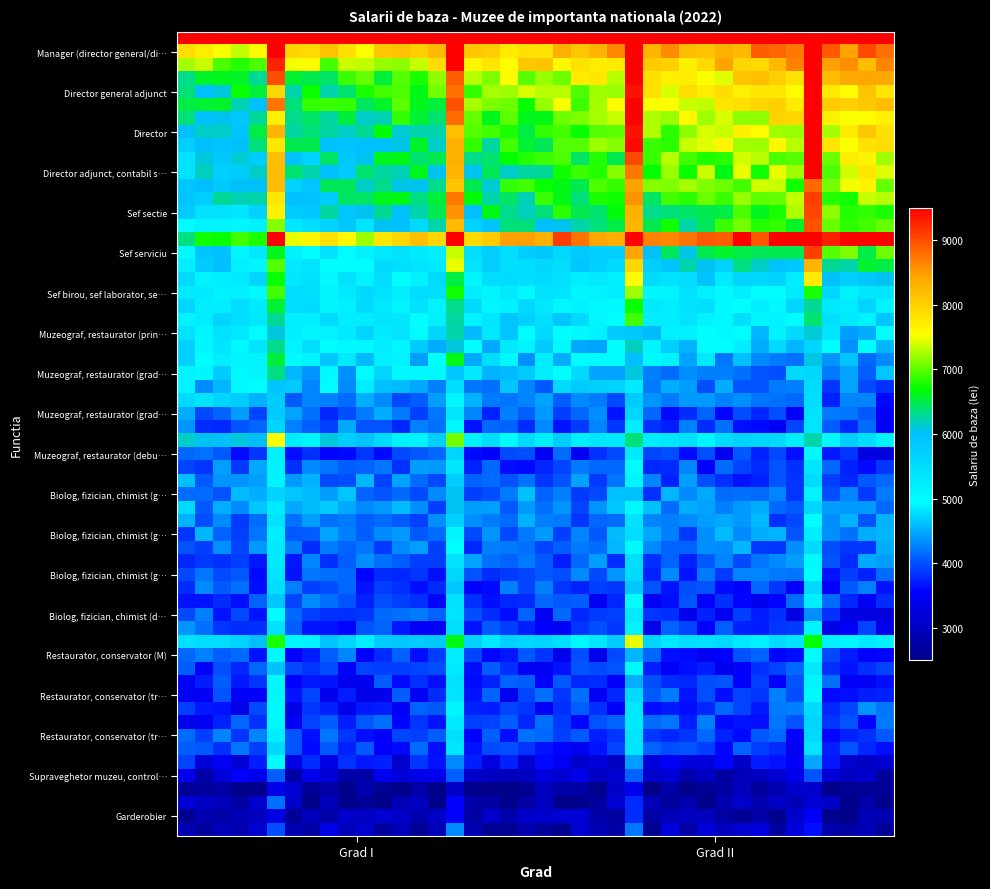

Reading left to right, extract all data points from this chart.

Manager (director general/director): Grad I=8247.5	Grad II=8773.9
Director general adjunct: Grad I=6229.5	Grad II=8072.0
Director: Grad I=6229.5	Grad II=8072.0
Director adjunct, contabil sef, inginer sef: Grad I=5966.3	Grad II=7282.4
Sef sectie: Grad I=5790.8	Grad II=7019.1
Sef serviciu: Grad I=5007.7	Grad II=6843.7
Sef birou, sef laborator, sef oficiu: Grad I=4905.4	Grad II=5527.6
Muzeograf, restaurator (principal): Grad I=5314.7	Grad II=5007.7
Muzeograf, restaurator (gradul I): Grad I=5007.7	Grad II=4302.3
Muzeograf, restaurator (gradul II): Grad I=4302.3	Grad II=3950.0
Muzeograf, restaurator (debutant): Grad I=3950.0	Grad II=3850.0
Biolog, fizician, chimist (gradul I): Grad I=4560.8	Grad II=4216.1
Biolog, fizician, chimist (gradul II): Grad I=4216.1	Grad II=4086.9
Biolog, fizician, chimist (gradul III): Grad I=4086.9	Grad II=3950.0
Biolog, fizician, chimist (debutant): Grad I=3950.0	Grad II=3850.0
Restaurator, conservator (M): Grad I=3900.0	Grad II=3850.0
Restaurator, conservator (treapta I): Grad I=3850.0	Grad II=3750.0
Restaurator, conservator (treapta II): Grad I=3750.0	Grad II=3610.0
Supraveghetor muzeu, controlor bilete: Grad I=2900.0	Grad II=2900.0
Garderobier: Grad I=2900.0	Grad II=2900.0